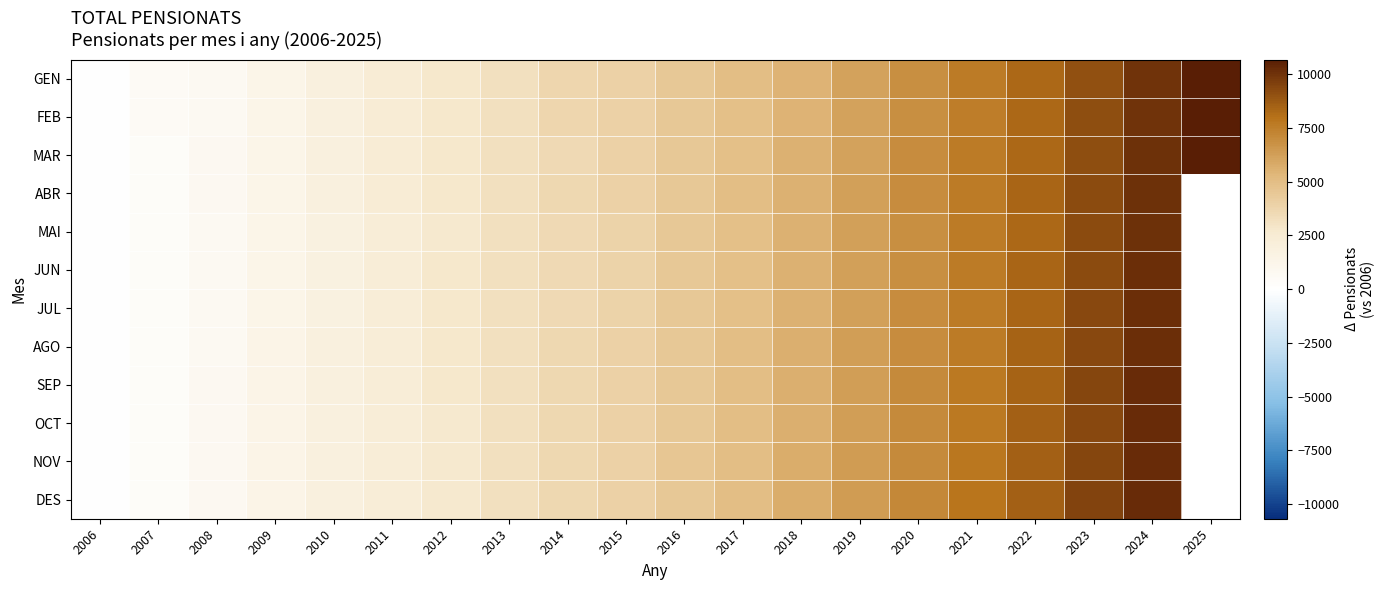

What is the difference between the second highest and second lowest values in the JUL series?

9792.0